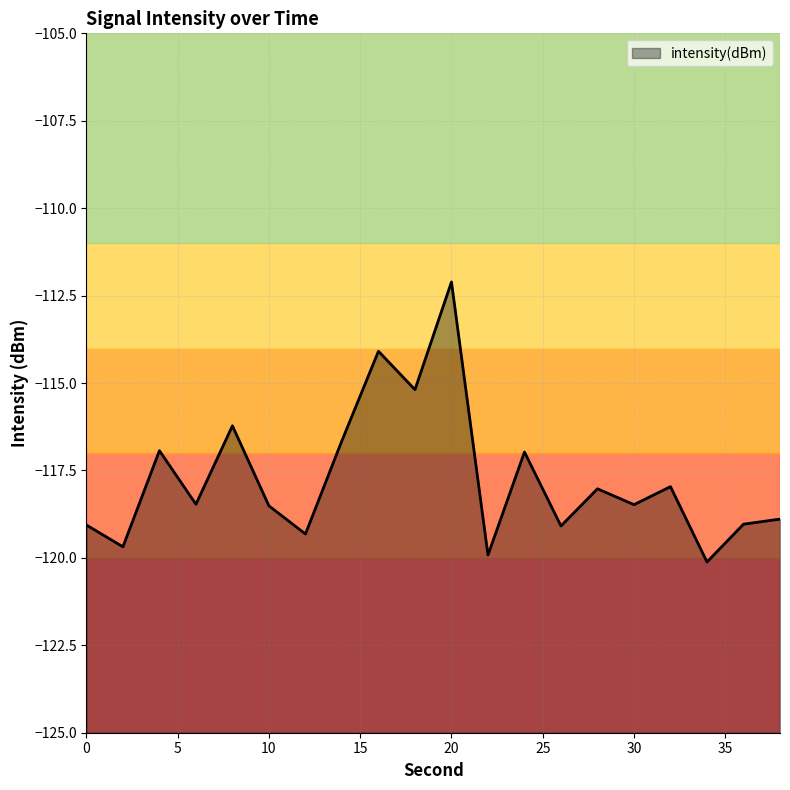

Count the number of values greater than -118.

8